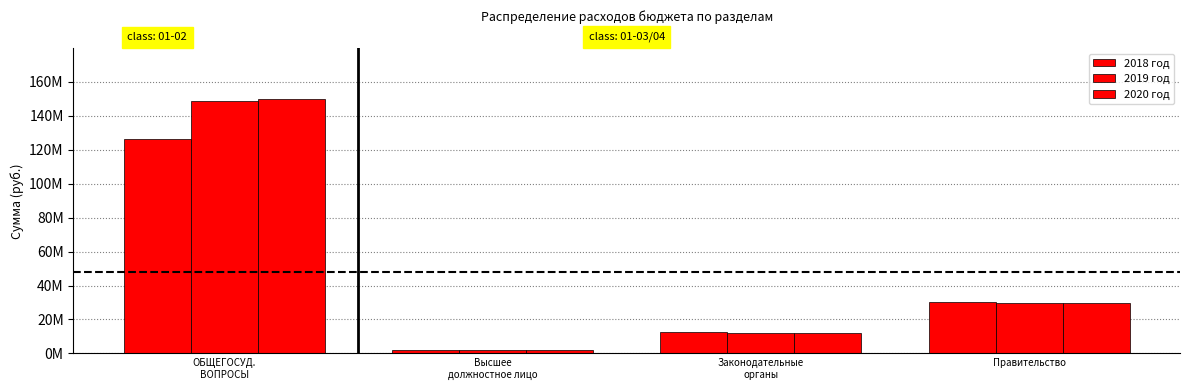

What is the average value of the 2020 год series?

48258299.7